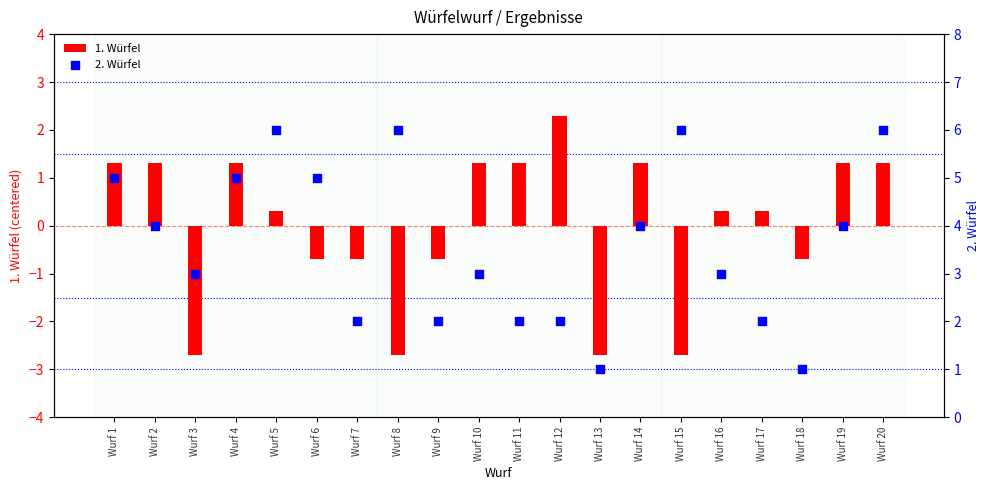

What is the total value across all series at Wurf 5?

6.3